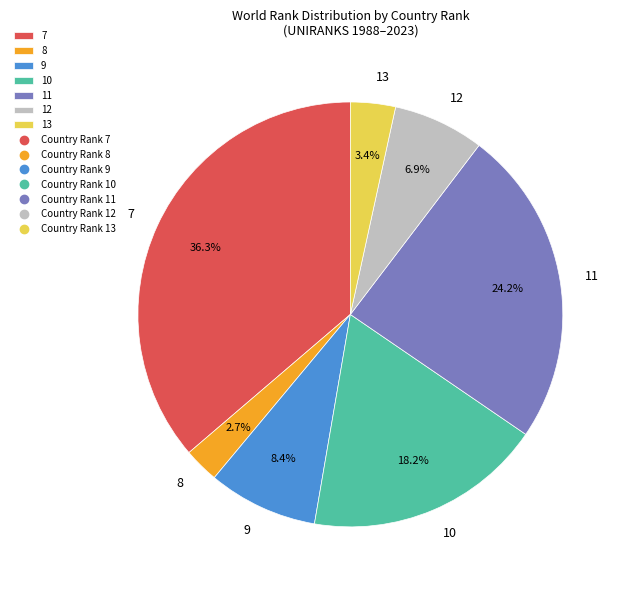

To the nearest percent, what is the combined percentage of 7 and 12?

43%